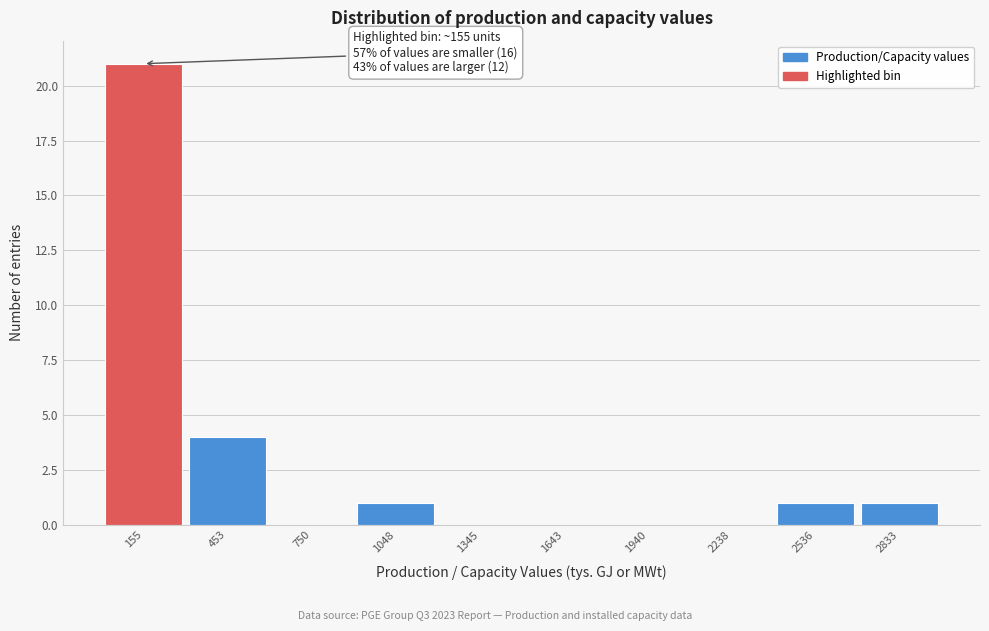

Over which range of the x-axis is the bar tallest?

0 to 300